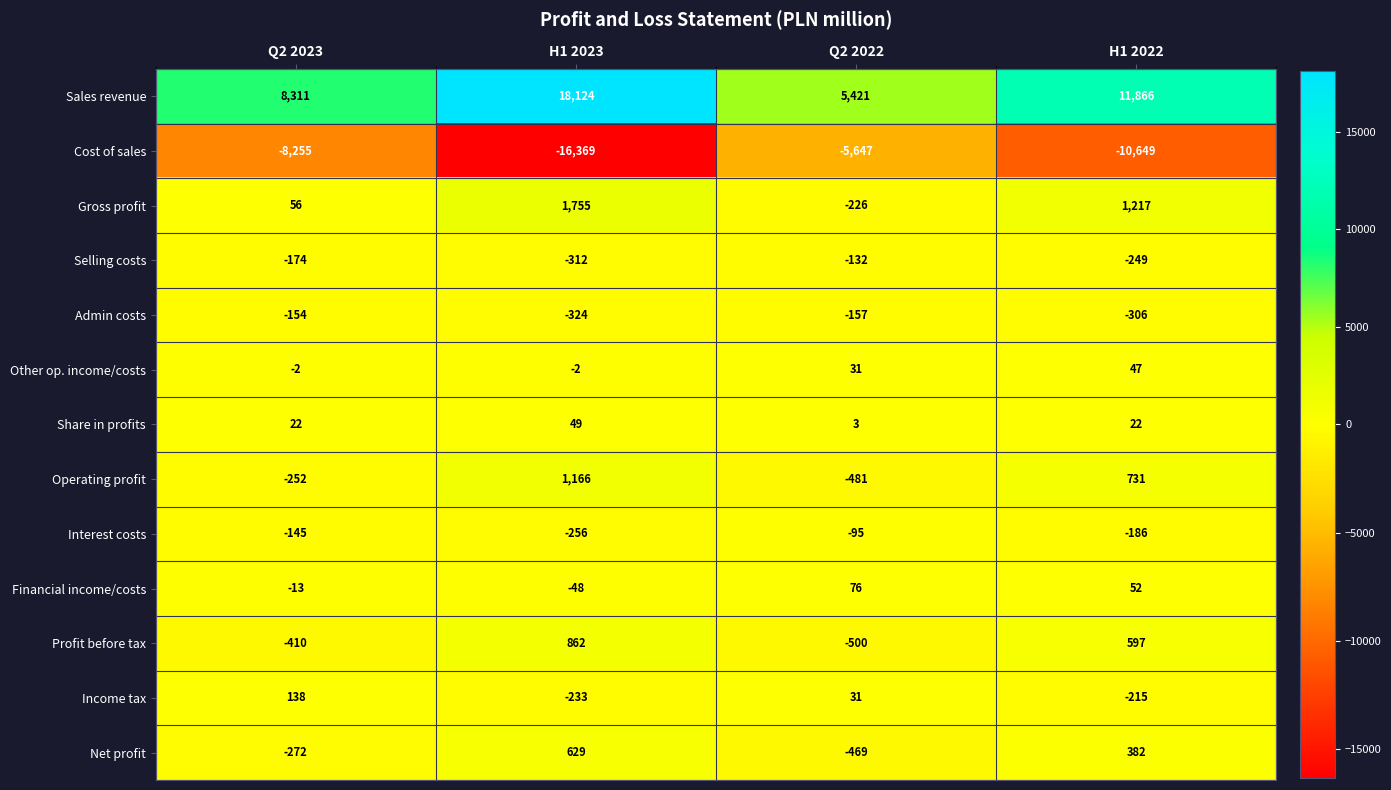

What is the difference between the Net profit values at Q2 2022 and H1 2022?

851